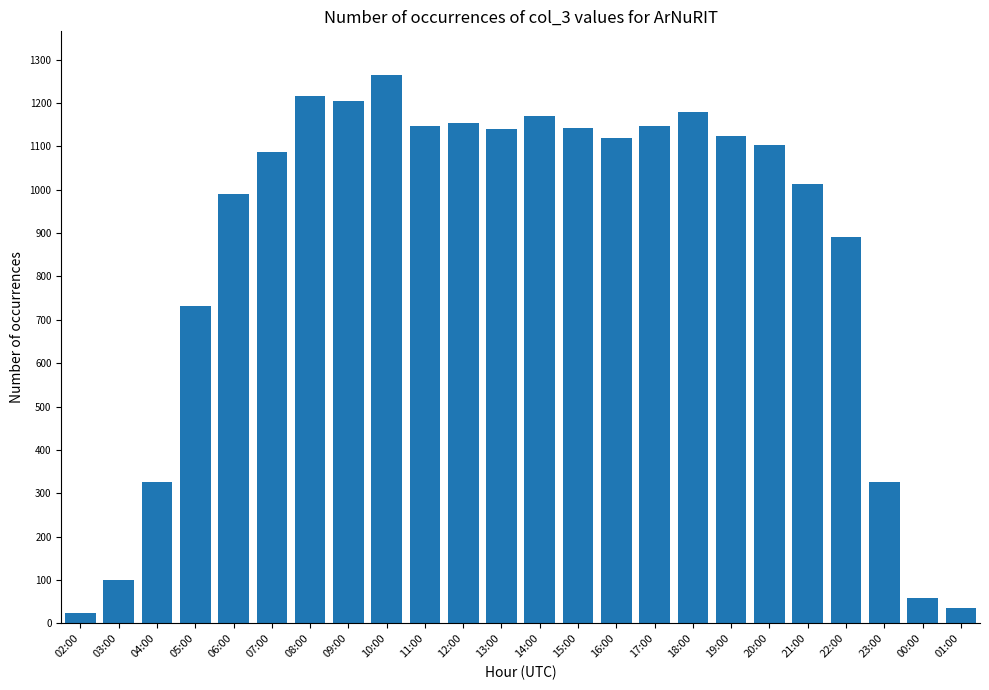

Count the number of categories in the chart.

24